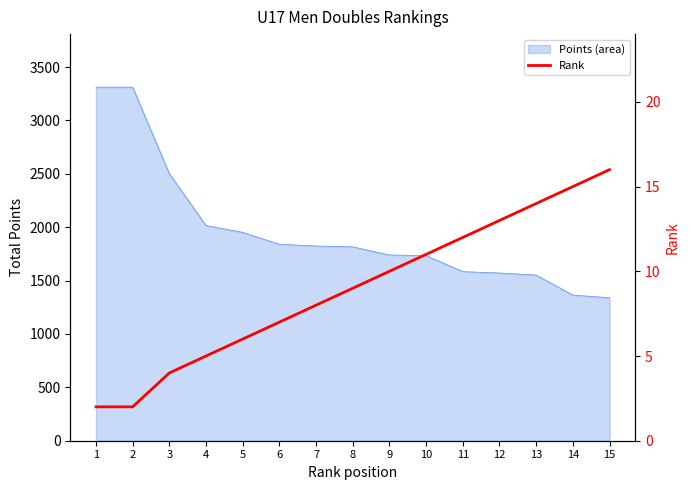

At which label is the value closest to 9?

8